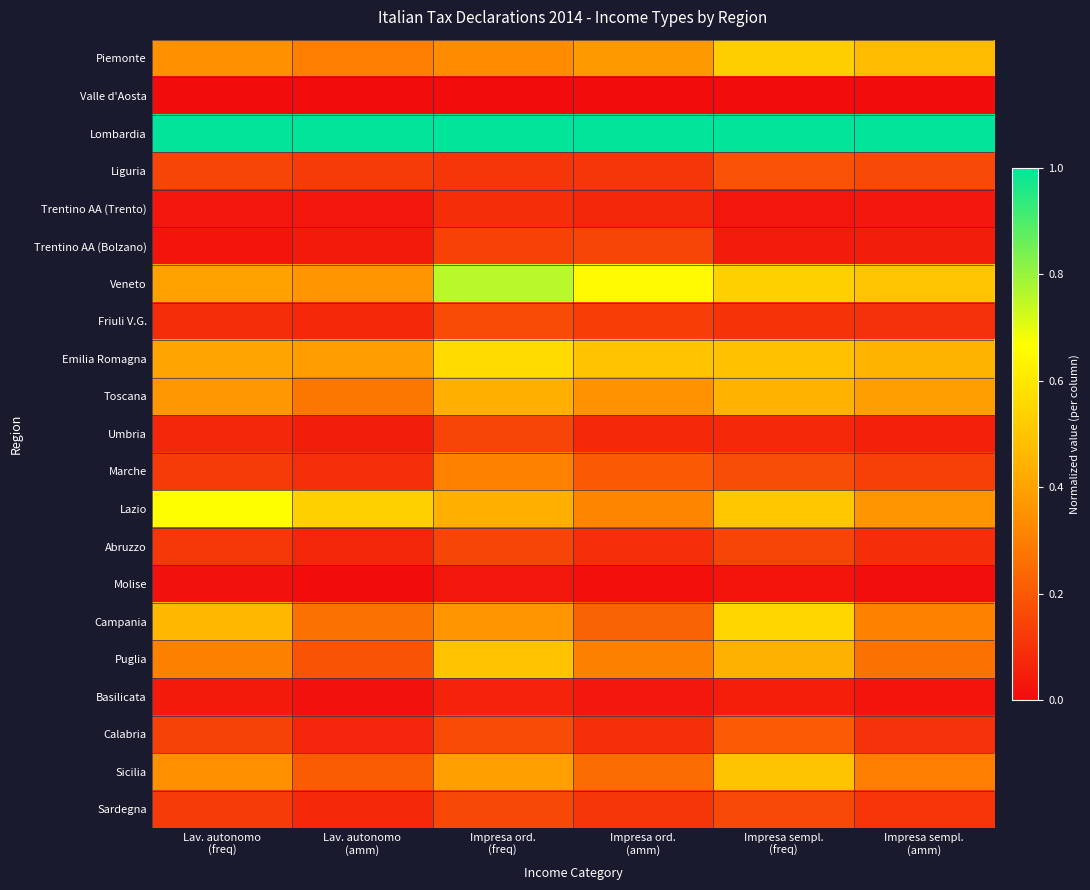

Count the number of categories in the chart.

6